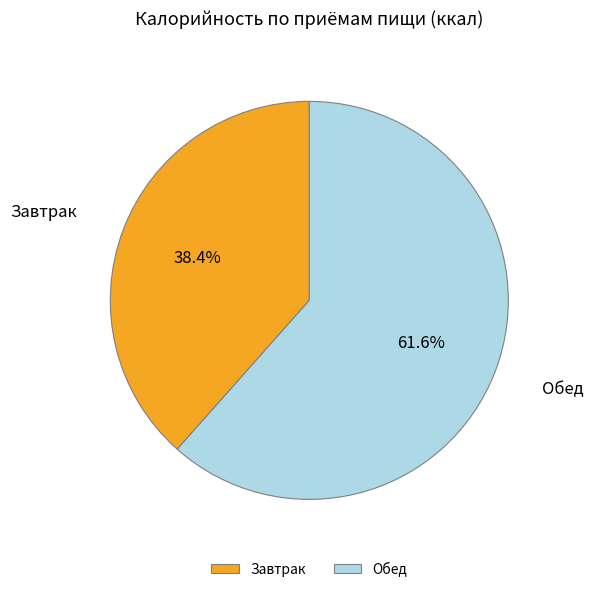

How many slices are in this pie chart?

2